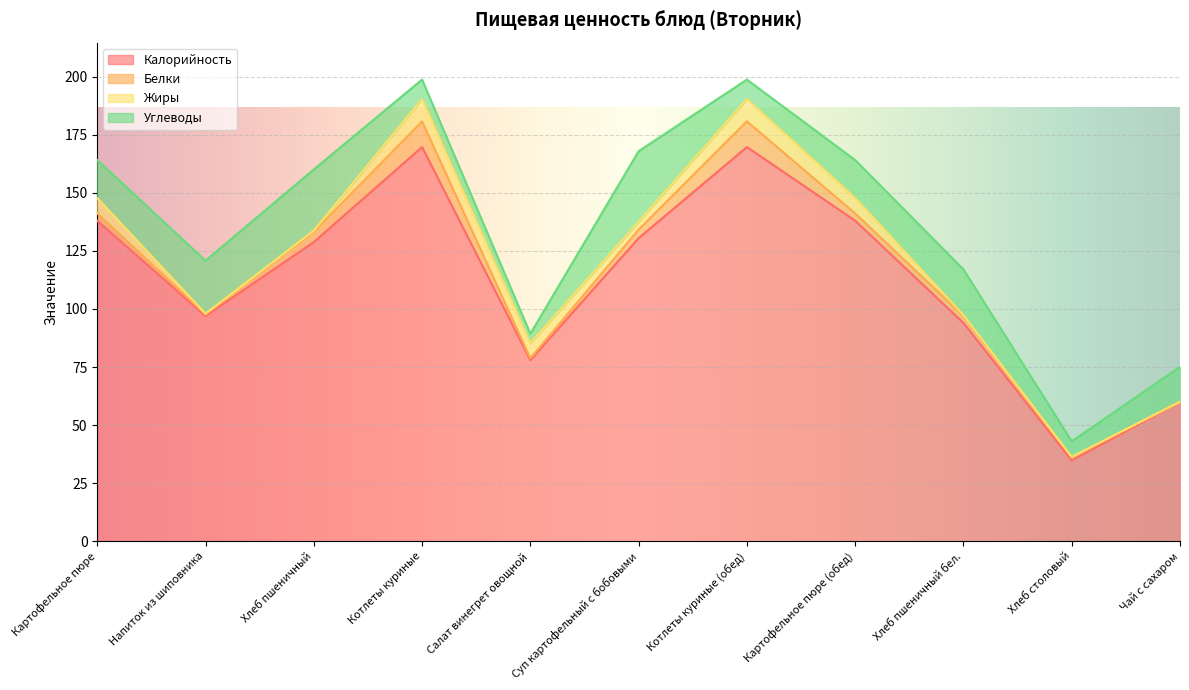

What is the label of the 7th point from the left?

Котлеты куриные (обед)